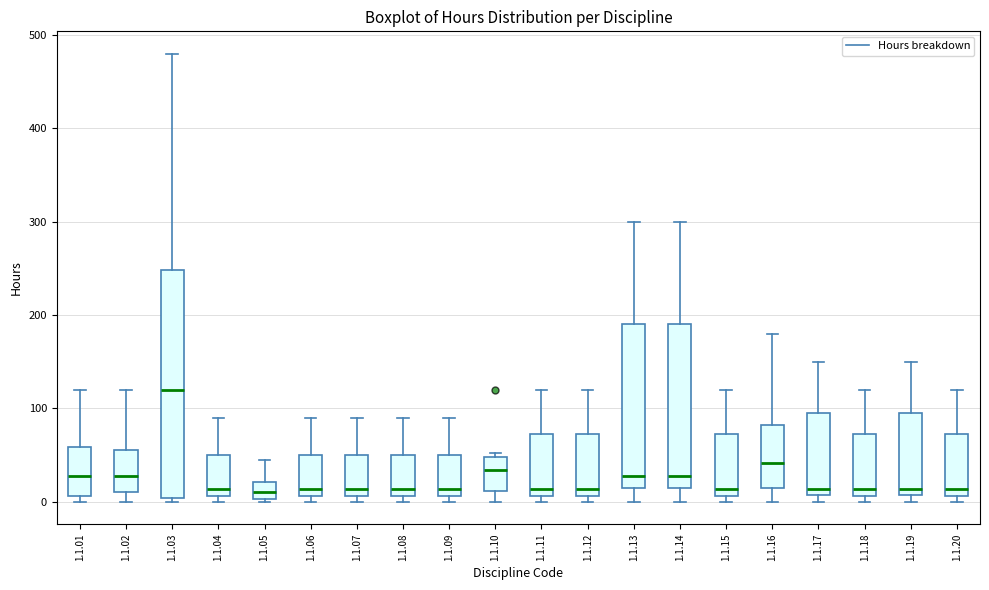

Reading left to right, transcribe this box plot: for each box, give where its median line is, the range the box spans, and where its two whiskers end, as read against the y-axis. The values are not printed on the chart, so give them approximately, as read against the axis.

1.1.01: median 30, box 10 to 60, whiskers 0 to 120
1.1.02: median 30, box 10 to 60, whiskers 0 to 120
1.1.03: median 120, box 0 to 250, whiskers 0 (just below the box's lower edge) to 480
1.1.04: median 10 (just above the box's lower edge), box 10 to 50, whiskers 0 to 90
1.1.05: median 10, box 0 to 20, whiskers 0 (just below the box's lower edge) to 50
1.1.06: median 10 (just above the box's lower edge), box 10 to 50, whiskers 0 to 90
1.1.07: median 10 (just above the box's lower edge), box 10 to 50, whiskers 0 to 90
1.1.08: median 10 (just above the box's lower edge), box 10 to 50, whiskers 0 to 90
1.1.09: median 10 (just above the box's lower edge), box 10 to 50, whiskers 0 to 90
1.1.10: median 30, box 10 to 50, whiskers 0 to 50 (just above the box's upper edge)
1.1.11: median 10 (just above the box's lower edge), box 10 to 70, whiskers 0 to 120
1.1.12: median 10 (just above the box's lower edge), box 10 to 70, whiskers 0 to 120
1.1.13: median 30, box 10 to 190, whiskers 0 to 300
1.1.14: median 30, box 10 to 190, whiskers 0 to 300
1.1.15: median 10 (just above the box's lower edge), box 10 to 70, whiskers 0 to 120
1.1.16: median 40, box 20 to 80, whiskers 0 to 180
1.1.17: median 10 (just above the box's lower edge), box 10 to 100, whiskers 0 to 150
1.1.18: median 10 (just above the box's lower edge), box 10 to 70, whiskers 0 to 120
1.1.19: median 10 (just above the box's lower edge), box 10 to 100, whiskers 0 to 150
1.1.20: median 10 (just above the box's lower edge), box 10 to 70, whiskers 0 to 120